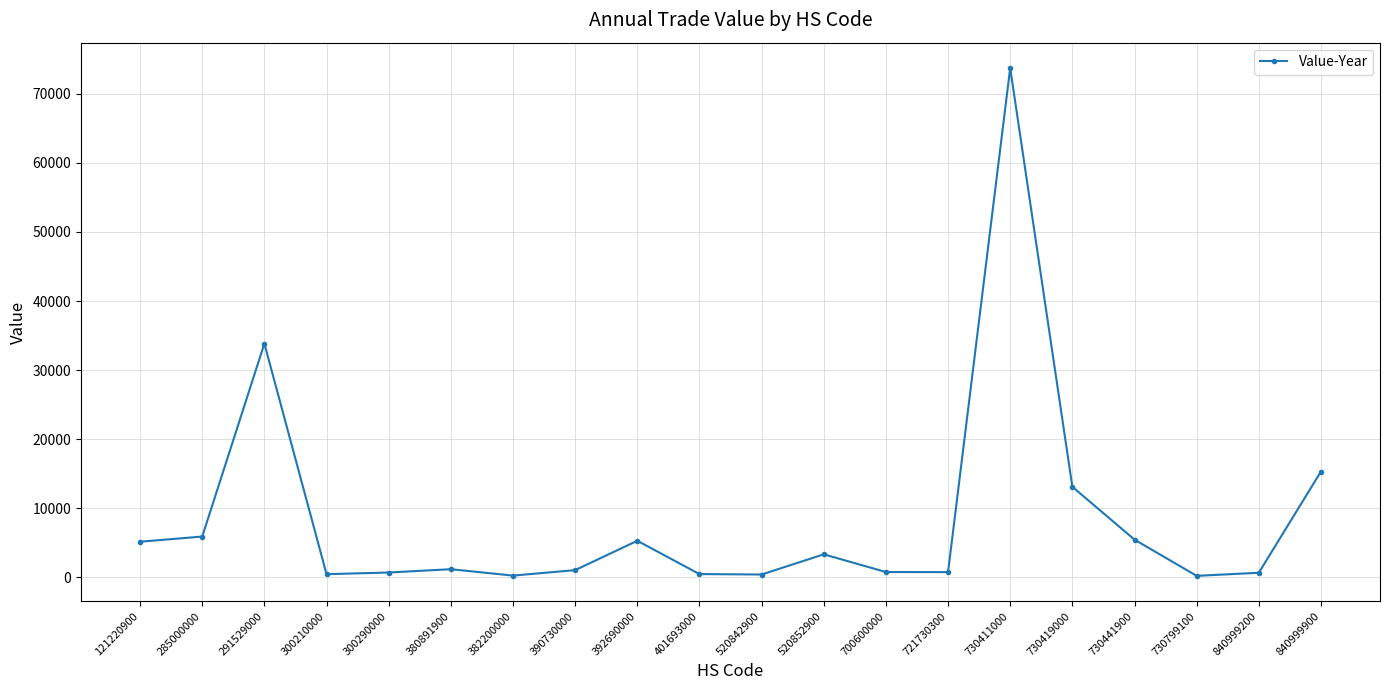

True or false: the data shows 9364 at 392690000.

False